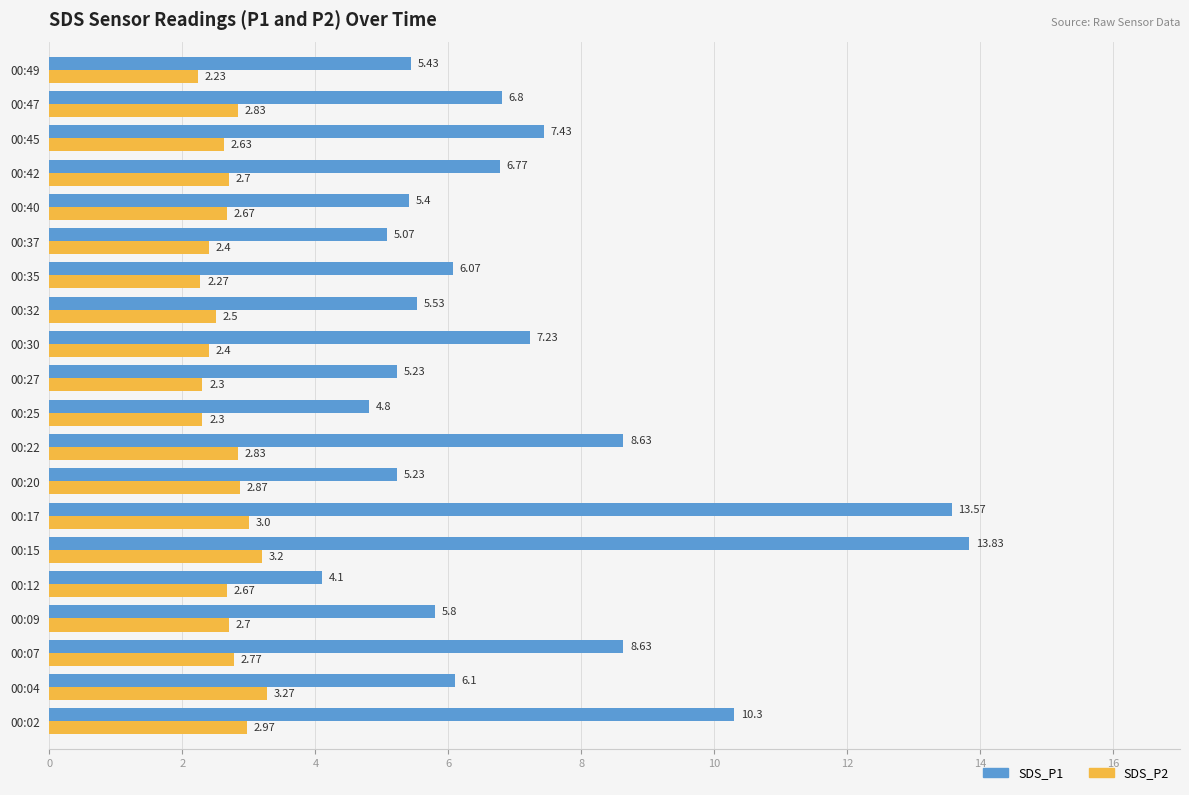

What is the average value of the SDS_P1 series?

7.1